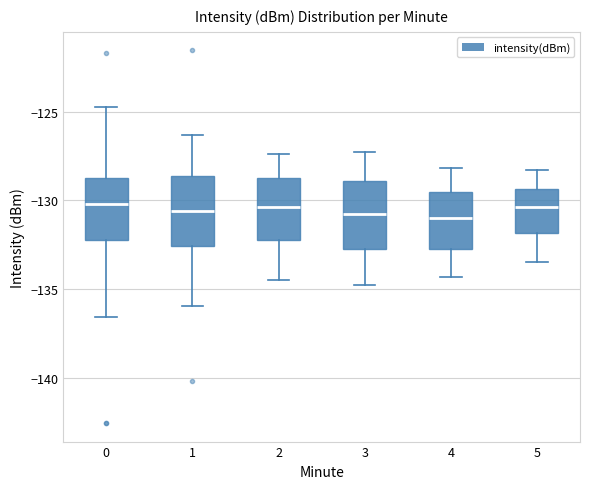

Reading left to right, read every box against the y-axis: the position of its median line, the range the box covers, and the ends of its whiskers. The values are not printed on the chart, so give them approximately, as read against the axis.

0: median -130.0, box -132.0 to -128.5, whiskers -136.5 to -124.5
1: median -130.5, box -132.5 to -128.5, whiskers -136.0 to -126.5
2: median -130.5, box -132.0 to -128.5, whiskers -134.5 to -127.5
3: median -131.0, box -132.5 to -129.0, whiskers -135.0 to -127.5
4: median -131.0, box -132.5 to -129.5, whiskers -134.5 to -128.0
5: median -130.5, box -132.0 to -129.5, whiskers -133.5 to -128.5